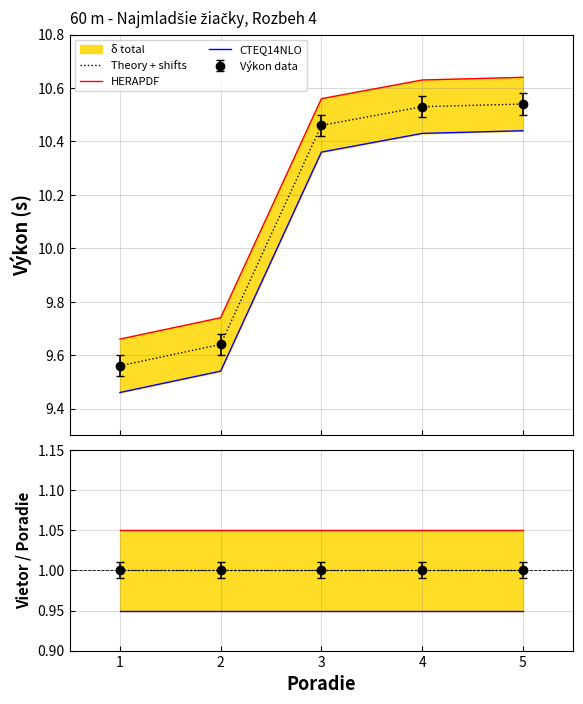

What is the total value across all series at 1?

3.0